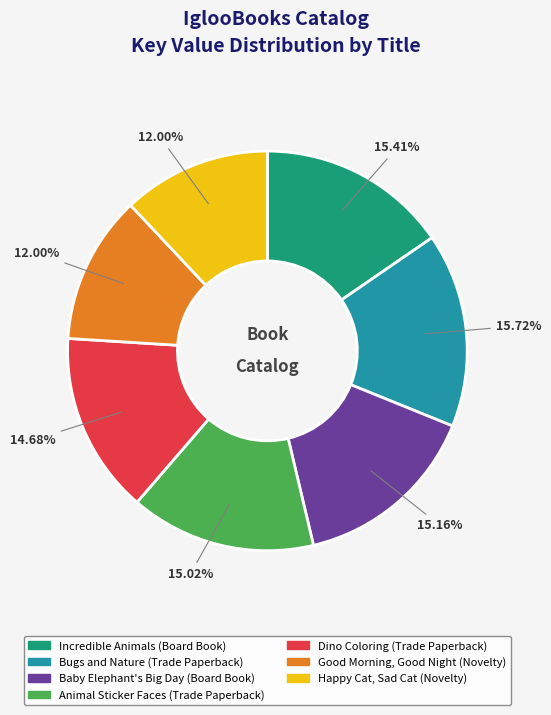

What percentage is the Happy Cat, Sad Cat slice, to the nearest percent?

12%